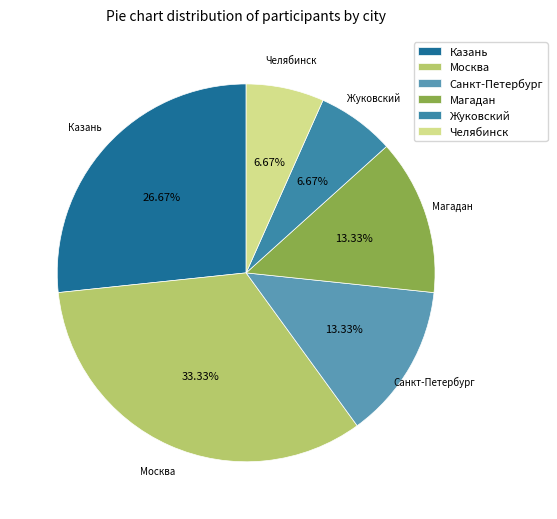

Does Москва represent more than half of the total?

No